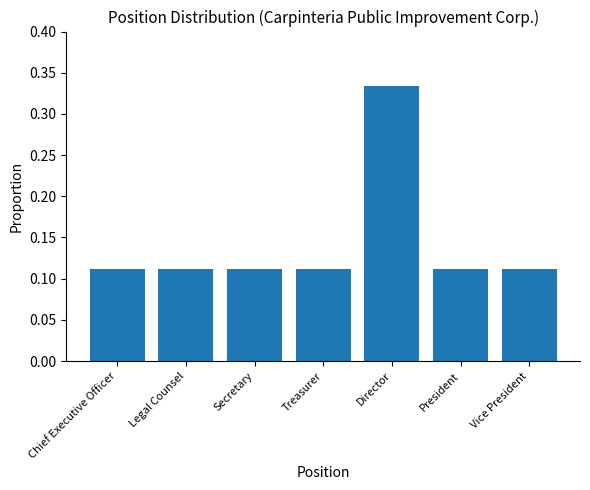

The chart shows a value of 0.2 at President. True or false?

False